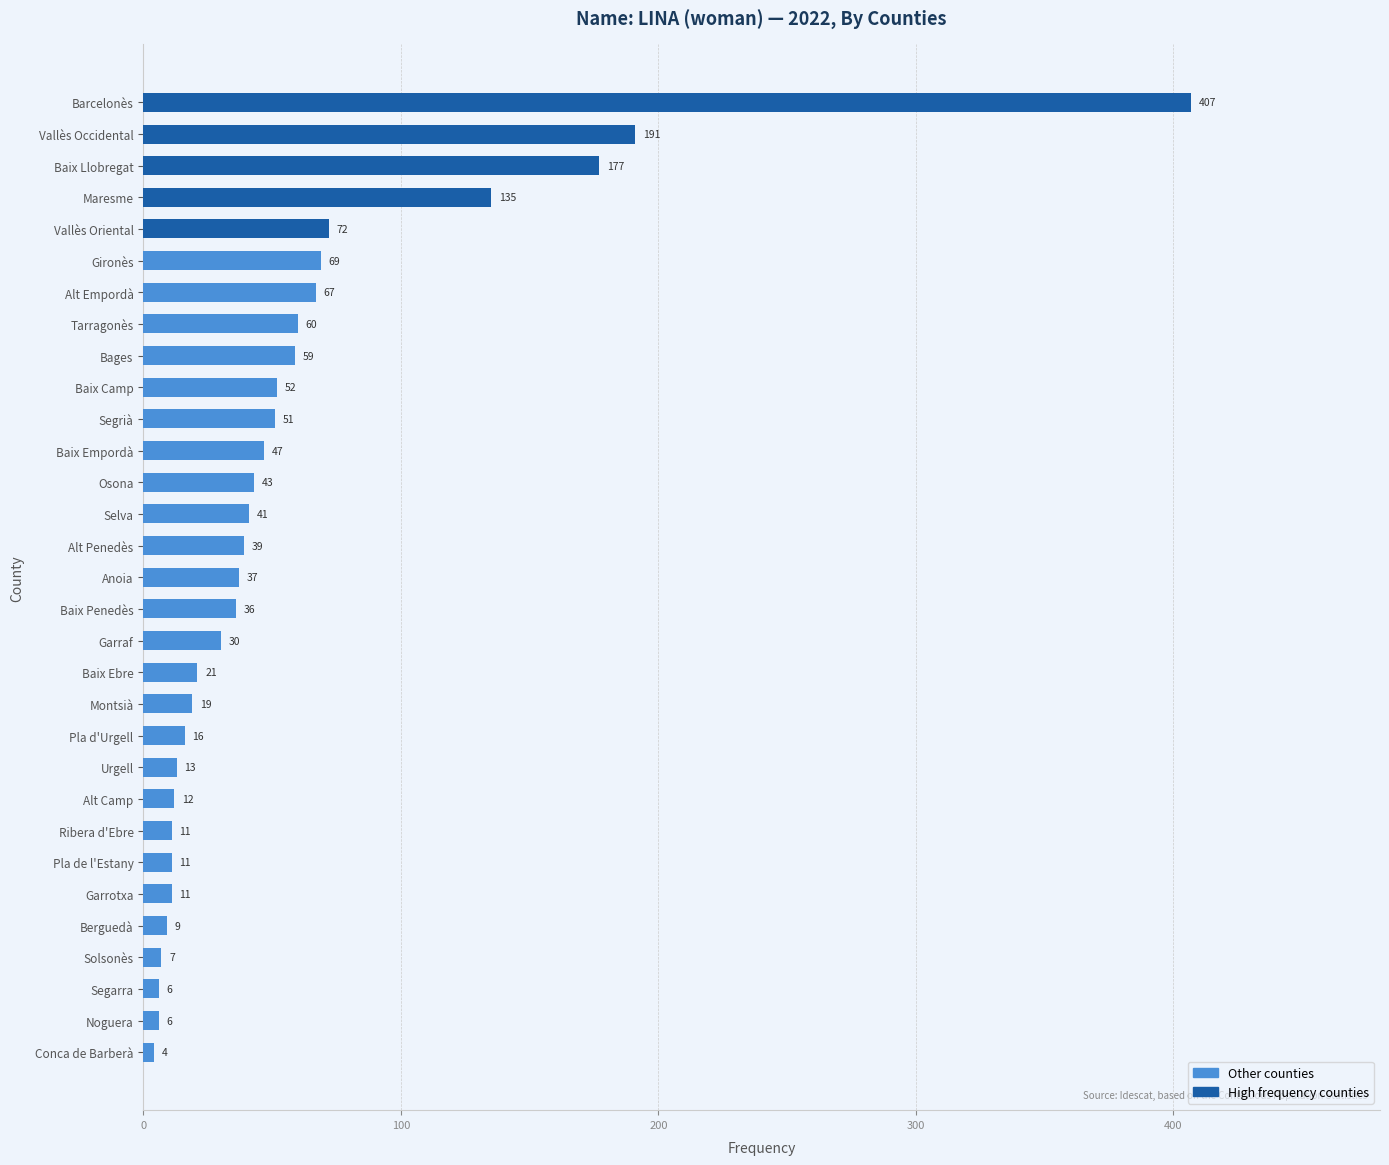

What is the minimum value shown in the chart?

4